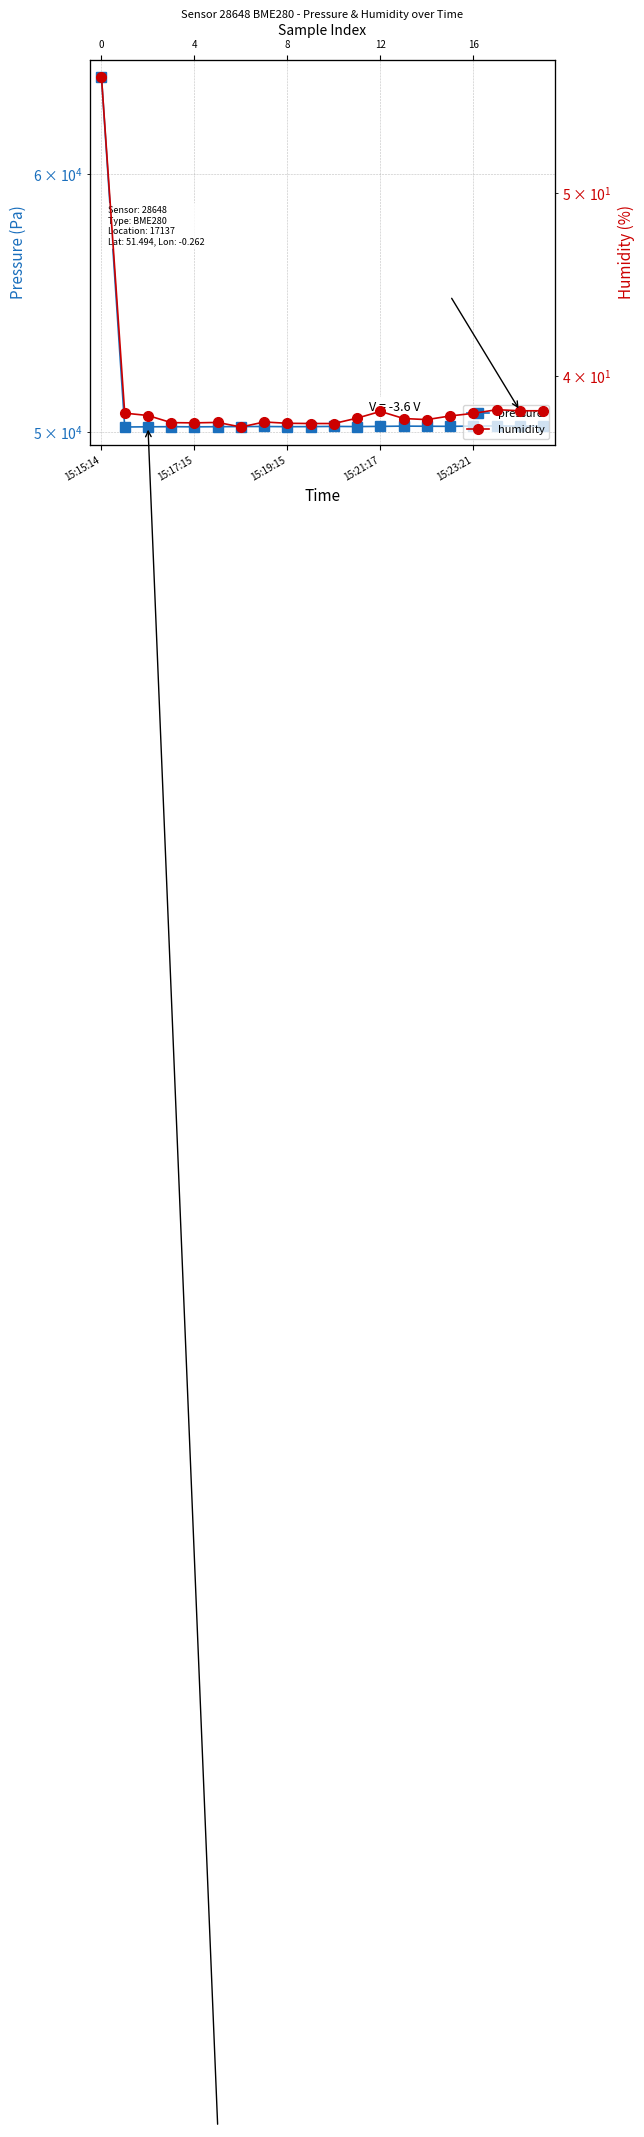

Which series changed the most between 13 and 14?

pressure